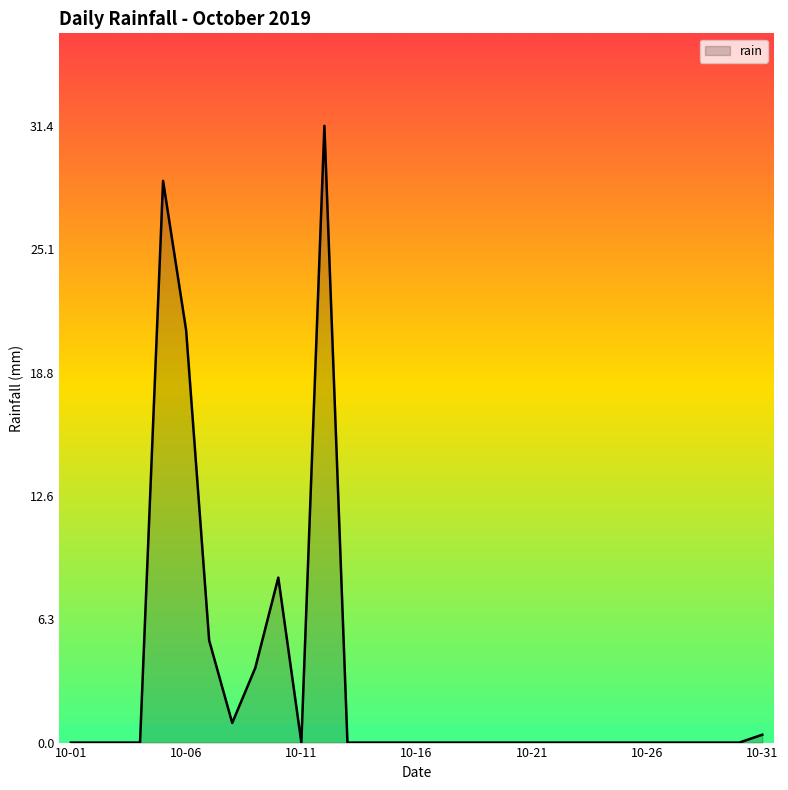

What is the greatest value displayed?

31.4